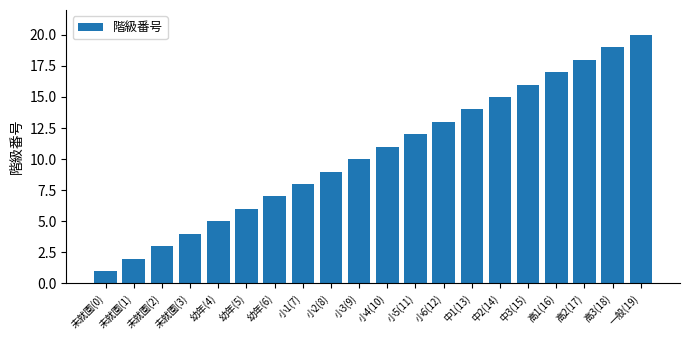

What position from the right is 小6(12)?

8